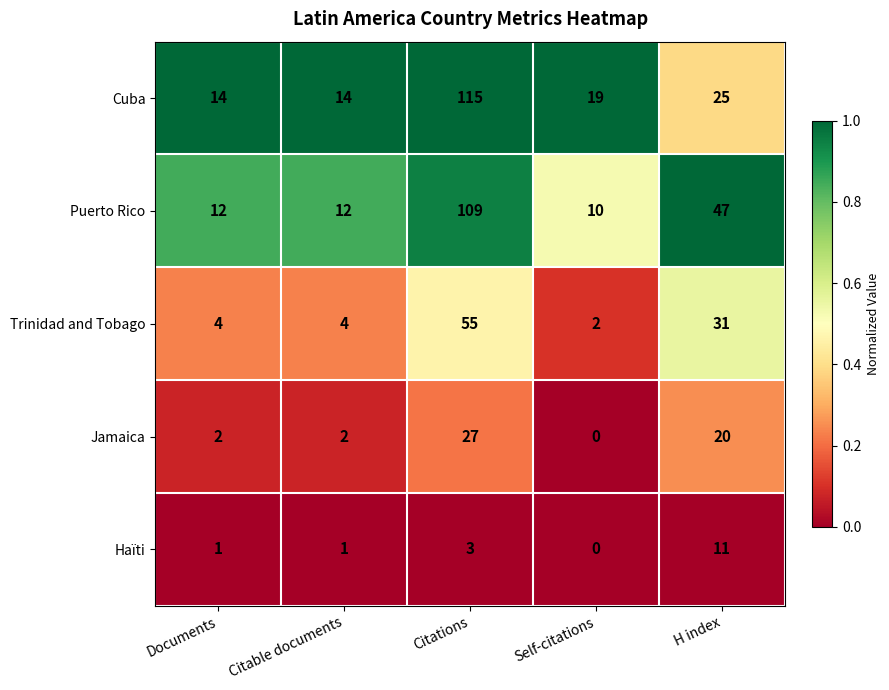

True or false: Cuba has a value of 14 at Citable documents.

True